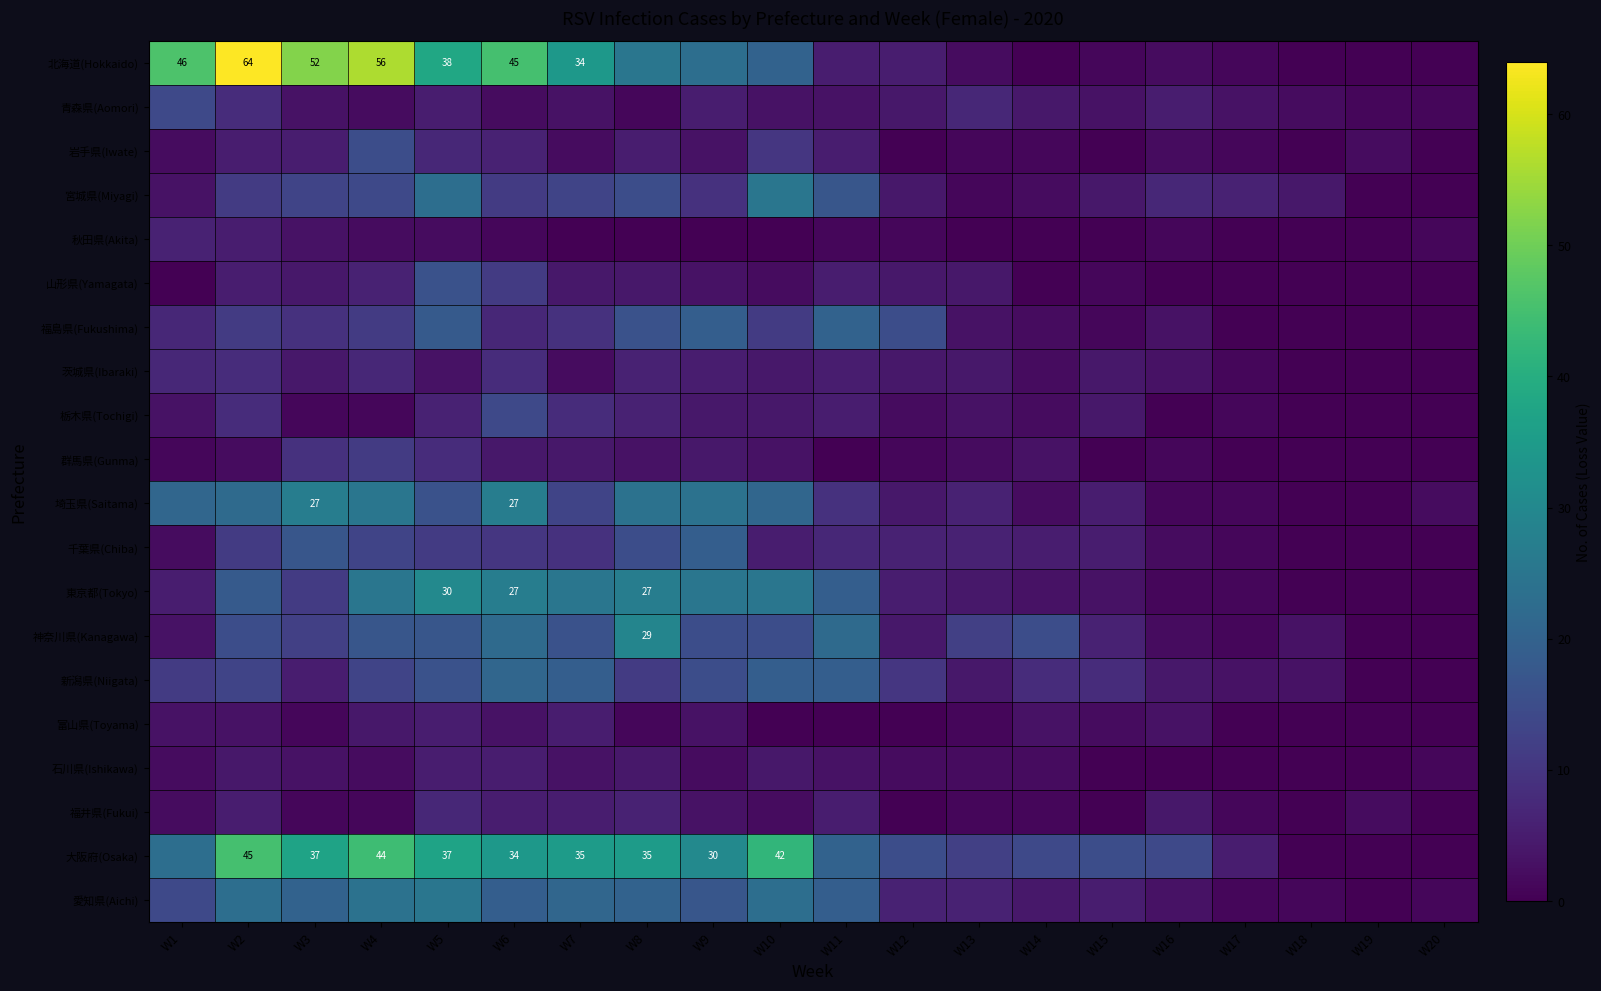

Is it true that 大阪府(Osaka) equals 44 at W4?

True